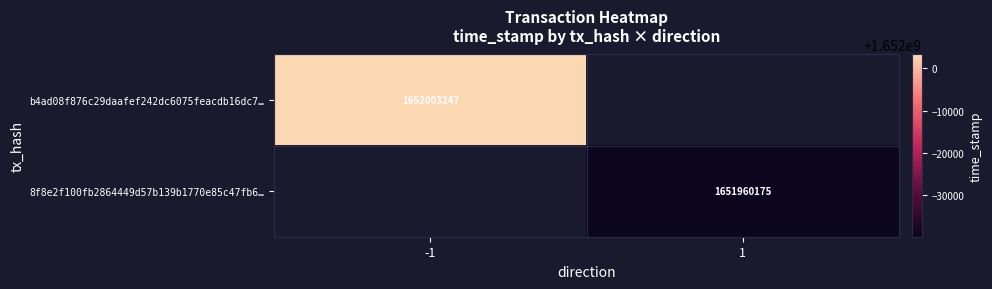

The value of 8f8e2f100fb2864449d57b139b1770e85c47fb6… at 1 is 2723735692. True or false?

False